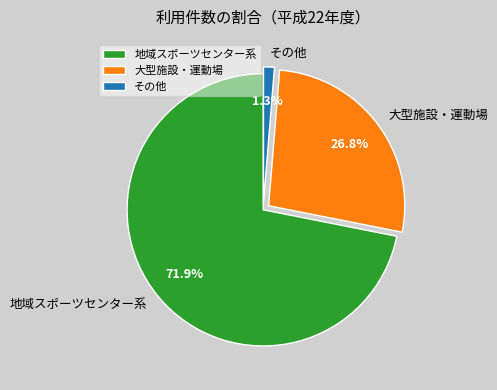

Rank the categories by value from highest to lowest.

地域スポーツセンター系, 大型施設・運動場, その他